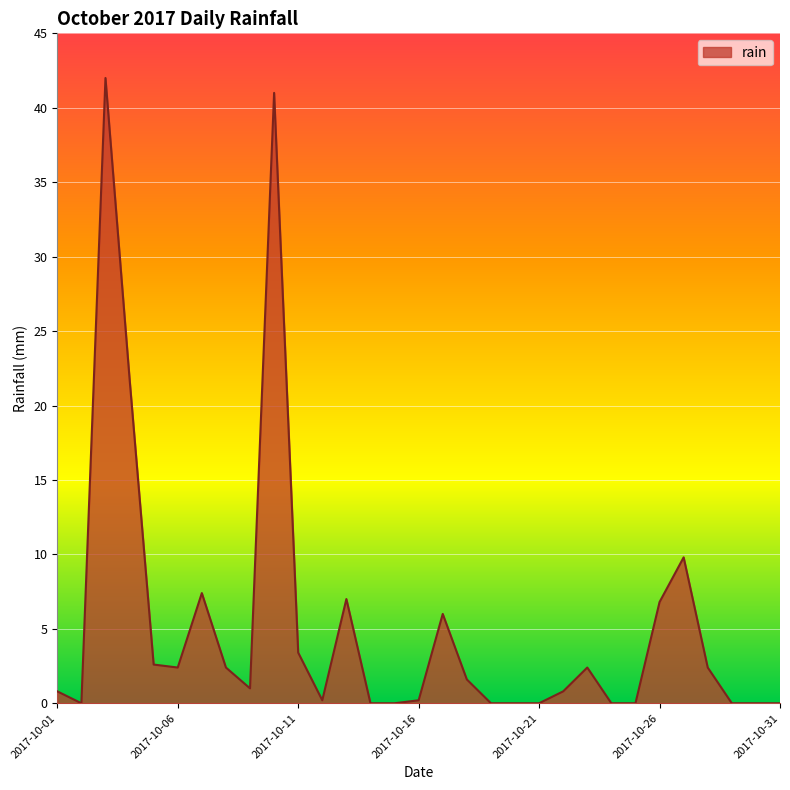

What is the difference between the maximum and minimum values?

42.0